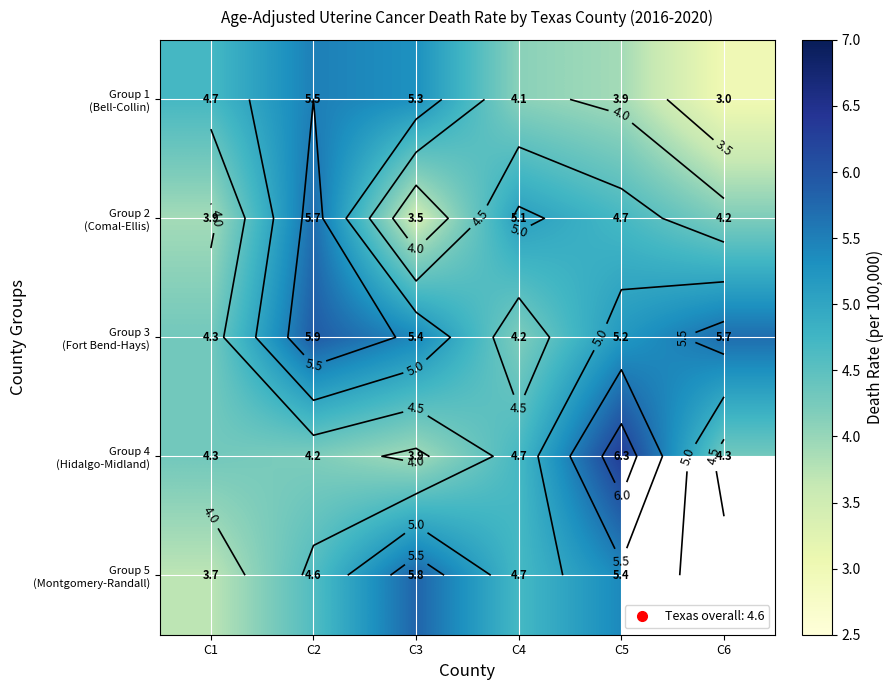

Which category has the highest value in the Group 1 (Bell-Collin) series?

C2